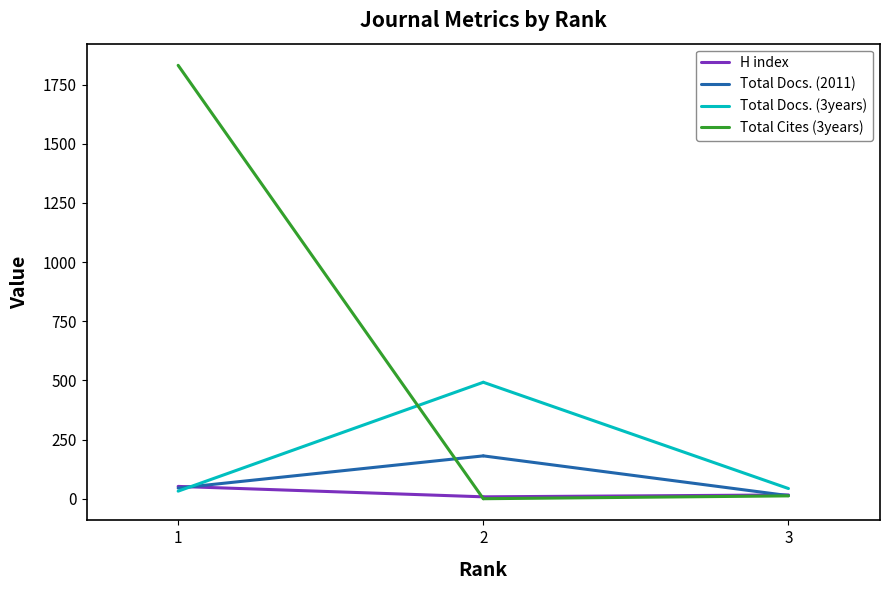

Reading right to left, extract all data points from this chart.

H index: 8	52
Total Docs. (2011): 181	45
Total Docs. (3years): 492	32
Total Cites (3years): 0	1831